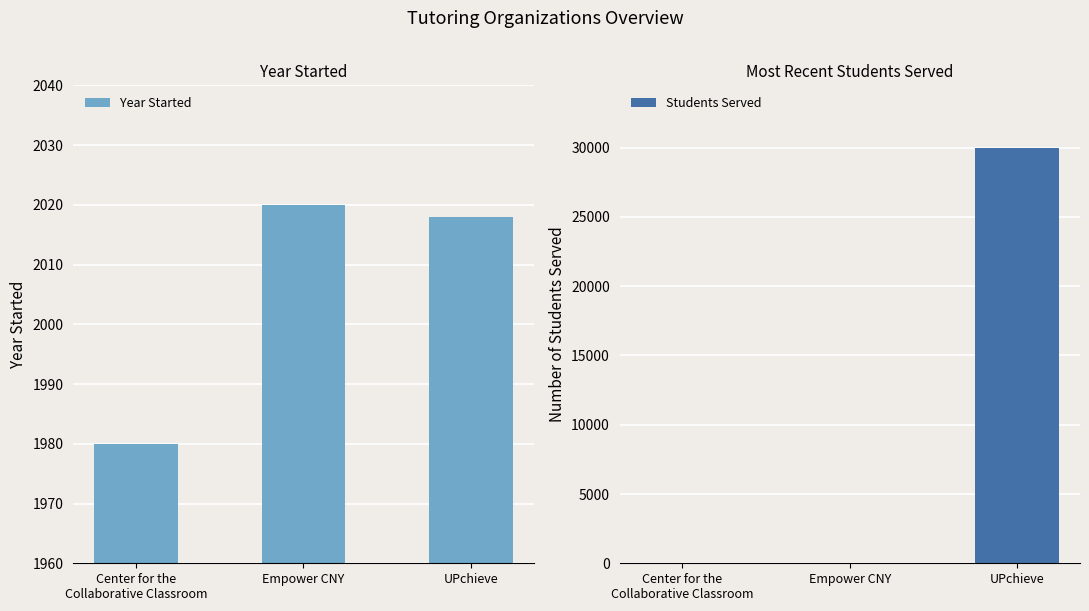

At how many categories does at least one series exceed 29284?

1